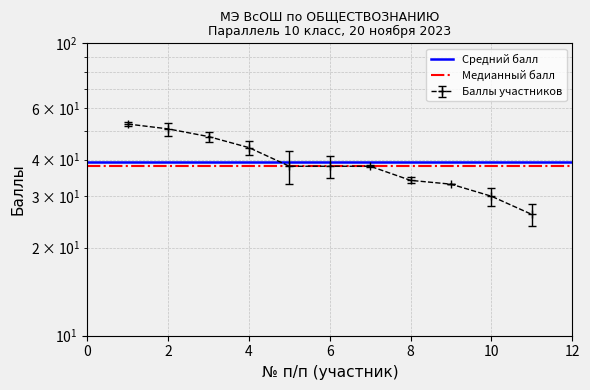

The Медианный балл series shows 38.0 at 0. True or false?

True